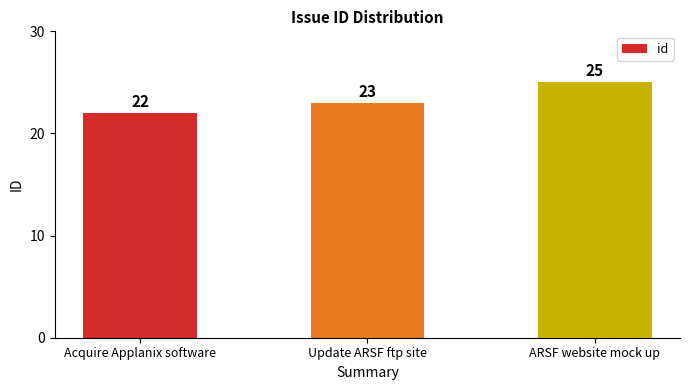

Are the bars horizontal?

No